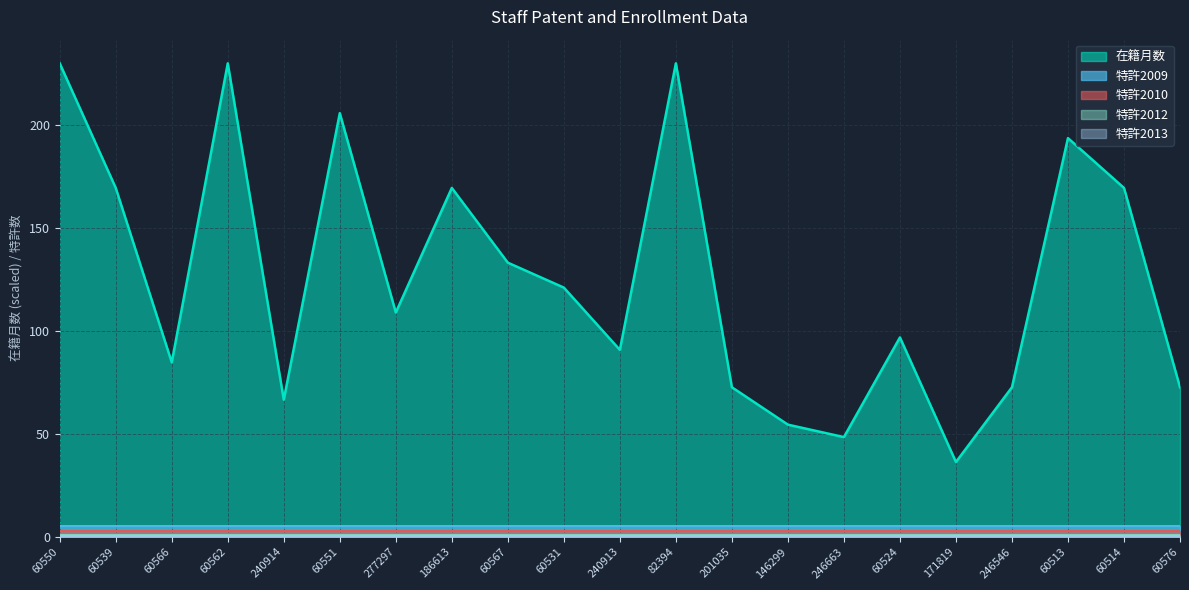

Reading left to right, extract all data points from this chart.

在籍月数: 60550=228	60539=168	60566=84	60562=228	240914=66	60551=204	277297=108	186613=168	60567=132	60531=120	240913=90	82394=228	201035=72	146299=54	246663=48	60524=96	171819=36	246546=72	60513=192	60514=168	60576=72
特許2009: 60550=0	60539=0	60566=0	60562=0	240914=0	60551=0	277297=0	186613=0	60567=0	60531=0	240913=0	82394=0	201035=0	146299=0	246663=0	60524=0	171819=0	246546=0	60513=0	60514=0	60576=0
特許2010: 60550=0	60539=0	60566=0	60562=0	240914=0	60551=0	277297=0	186613=0	60567=0	60531=0	240913=0	82394=0	201035=0	146299=0	246663=0	60524=0	171819=0	246546=0	60513=0	60514=0	60576=0
特許2012: 60550=0	60539=0	60566=0	60562=0	240914=0	60551=0	277297=0	186613=0	60567=0	60531=0	240913=0	82394=0	201035=0	146299=0	246663=0	60524=0	171819=0	246546=0	60513=0	60514=0	60576=0
特許2013: 60550=0	60539=0	60566=0	60562=0	240914=0	60551=0	277297=0	186613=0	60567=0	60531=0	240913=0	82394=0	201035=0	146299=0	246663=0	60524=0	171819=0	246546=0	60513=0	60514=0	60576=0